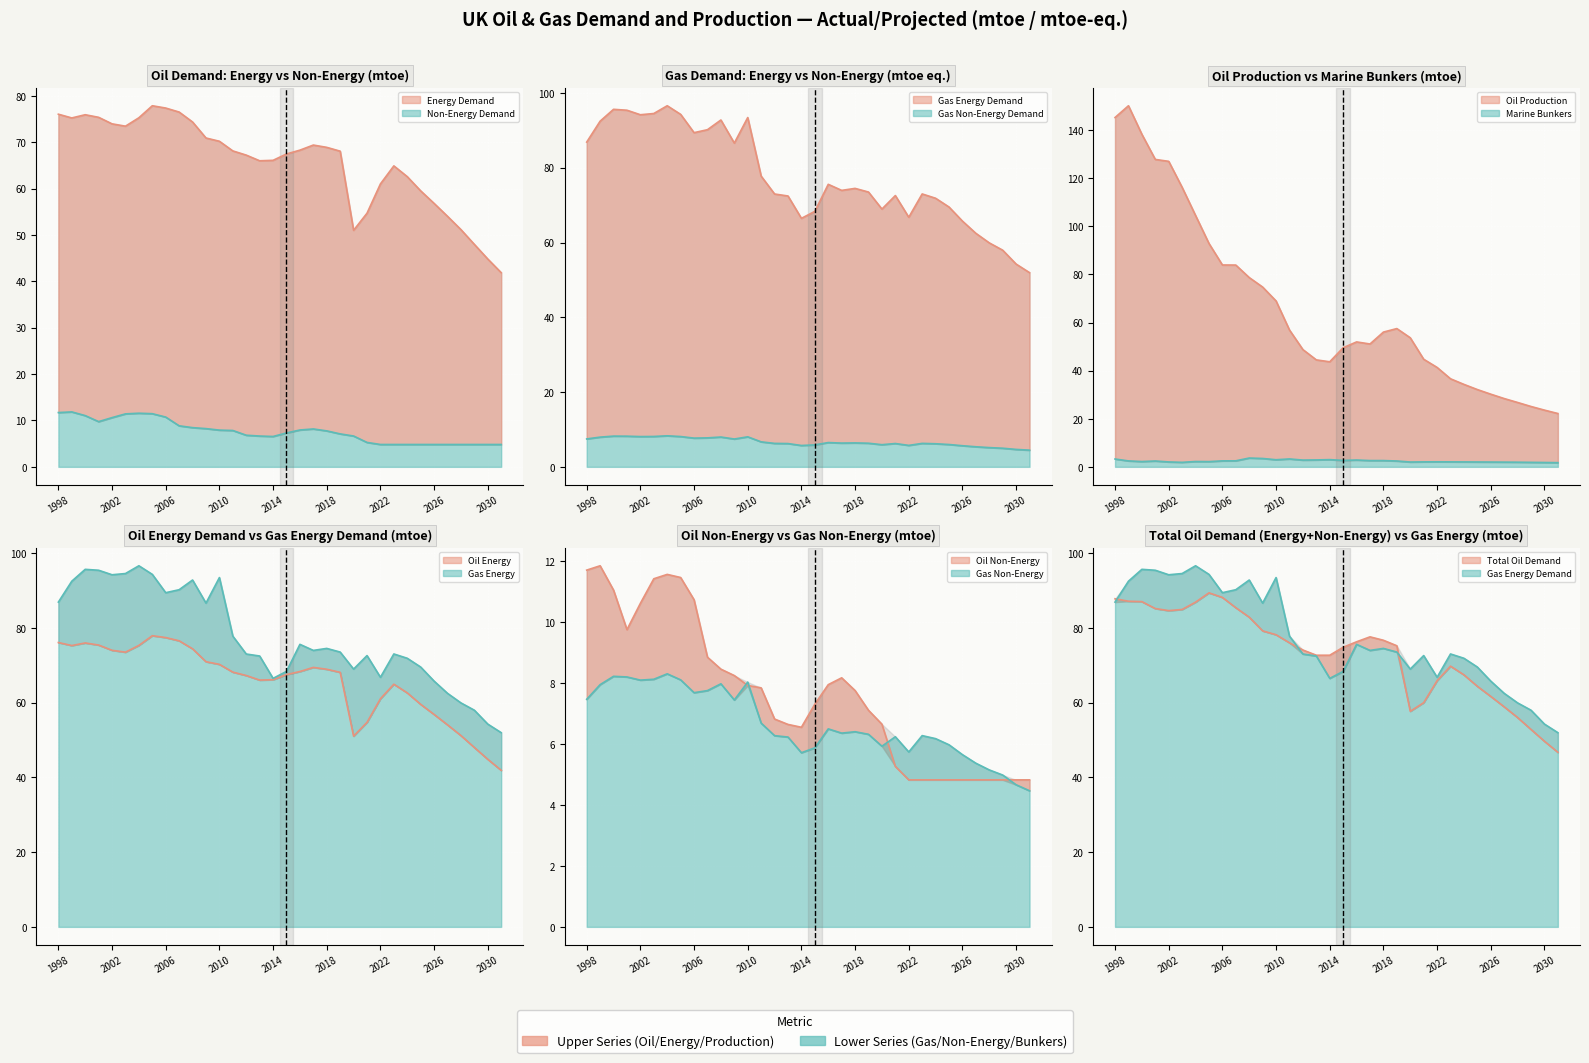

What is the value of the Gas Demand (Energy, TWh) point at the 22nd from the left?

73.5